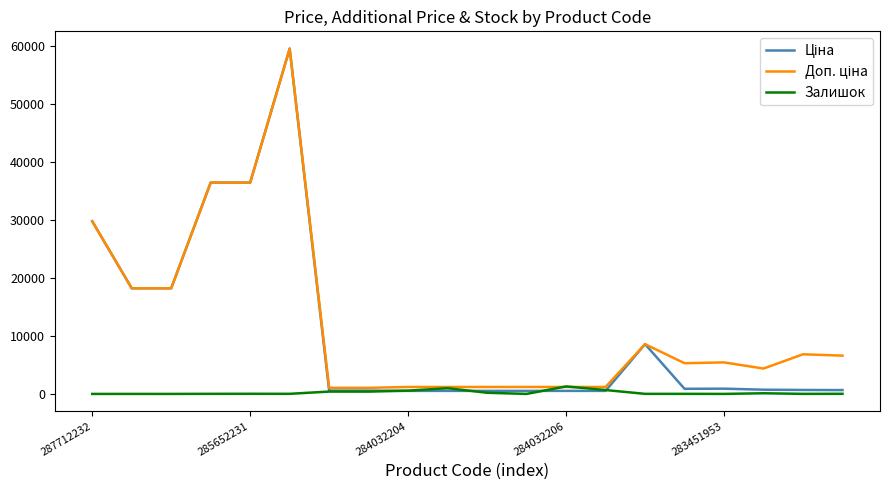

True or false: Доп. ціна and Залишок intersect in this chart.

True